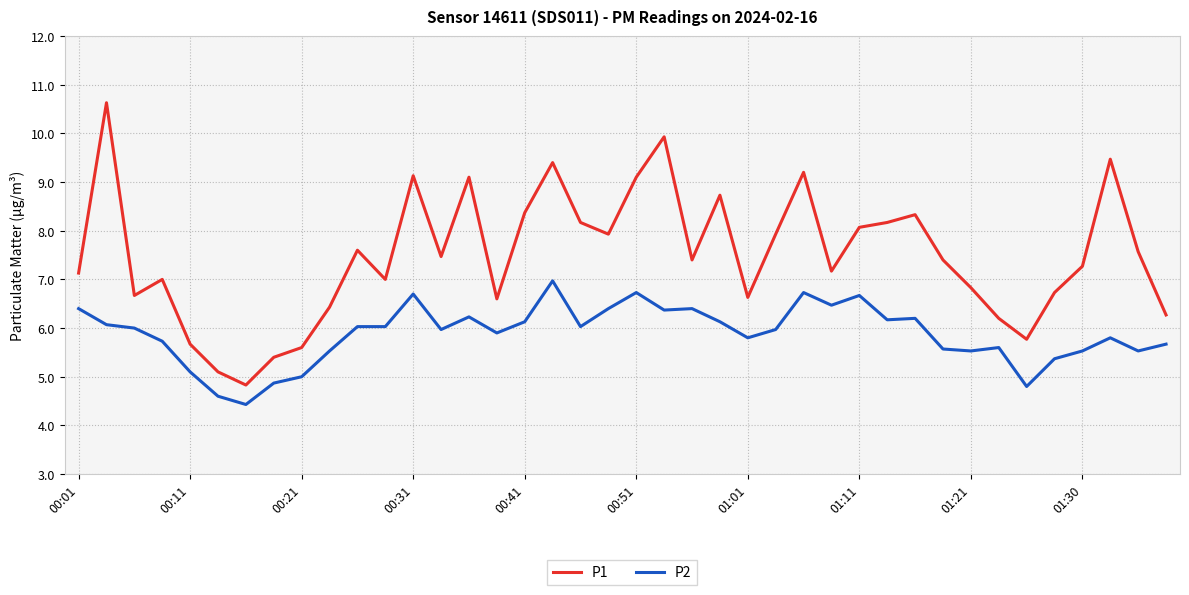

Which series has the largest total across all categories?

P1